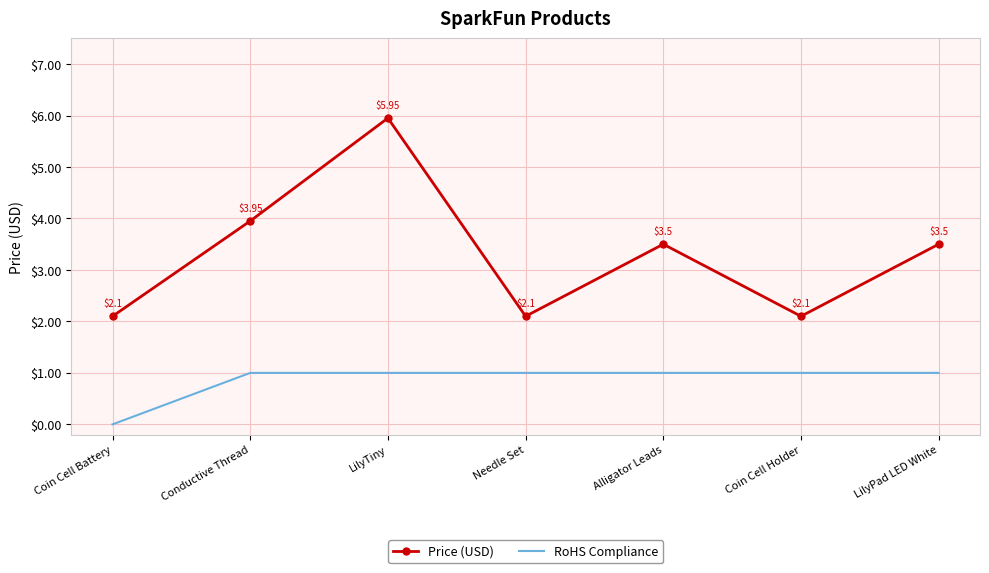

Is the value of Price (USD) at LilyTiny greater than the value of RoHS Compliance at LilyTiny?

Yes